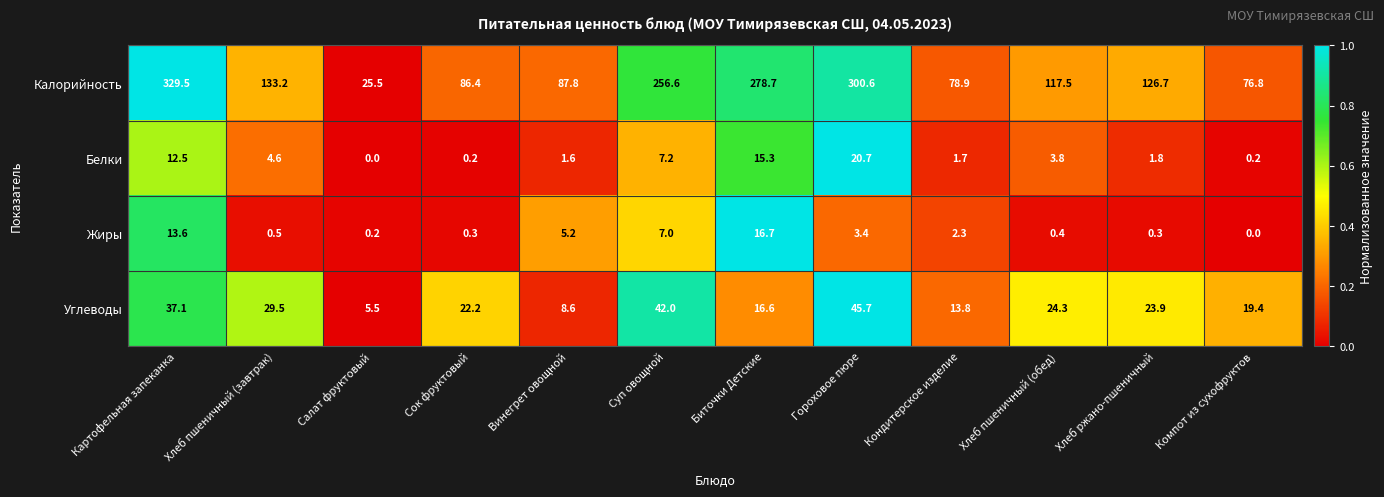

How many distinct data groups are displayed?

4